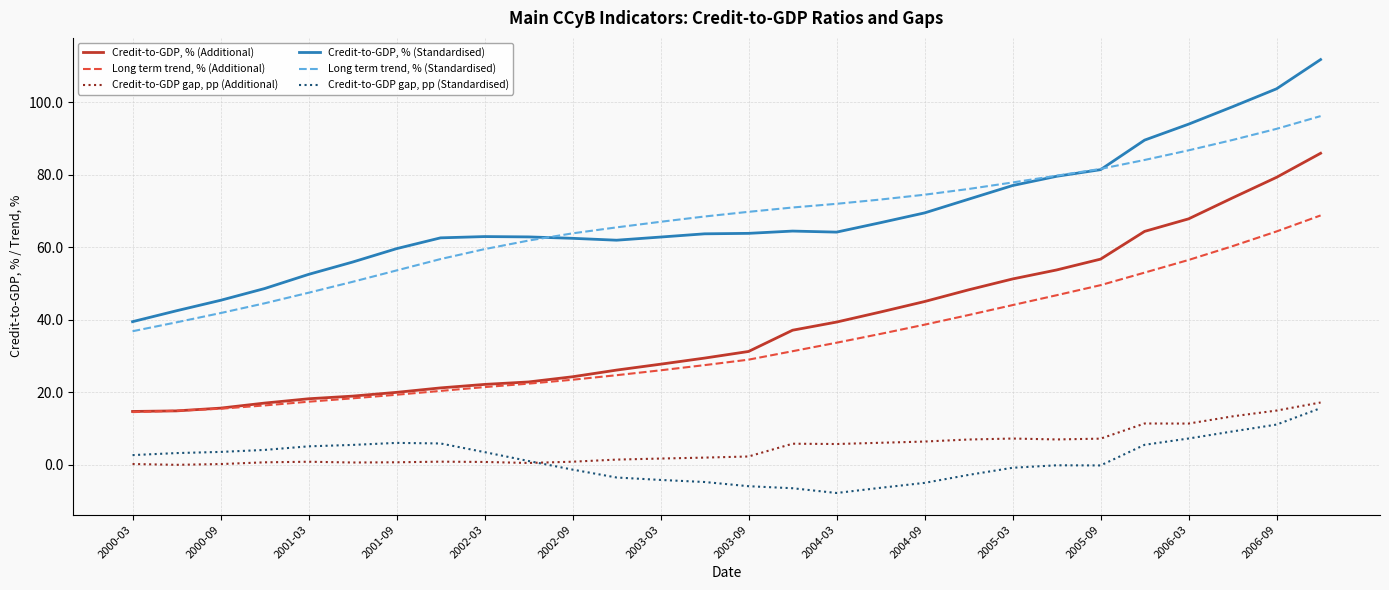

True or false: Credit-to-GDP gap, pp (Standardised) and Long term trend, % (Additional) intersect in this chart.

False